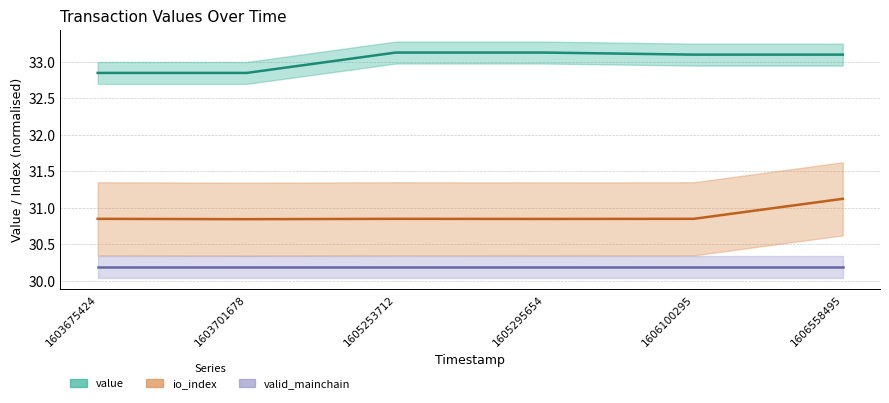

Between 1603701678 and 1603675424, which is larger?

1603701678